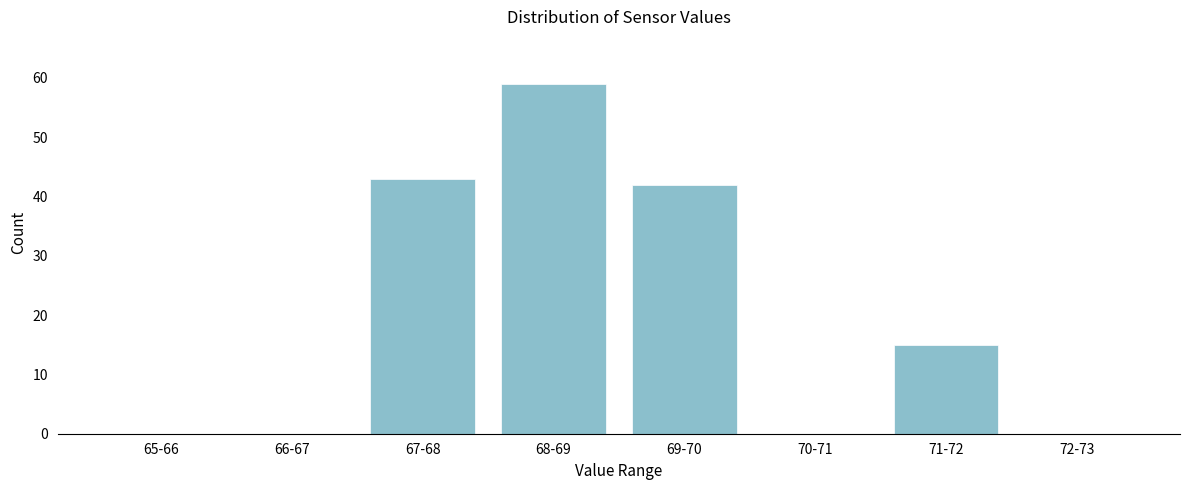

Reading left to right, list all the values displayed in this chart.

65-66=0	66-67=0	67-68=43	68-69=59	69-70=42	70-71=0	71-72=15	72-73=0